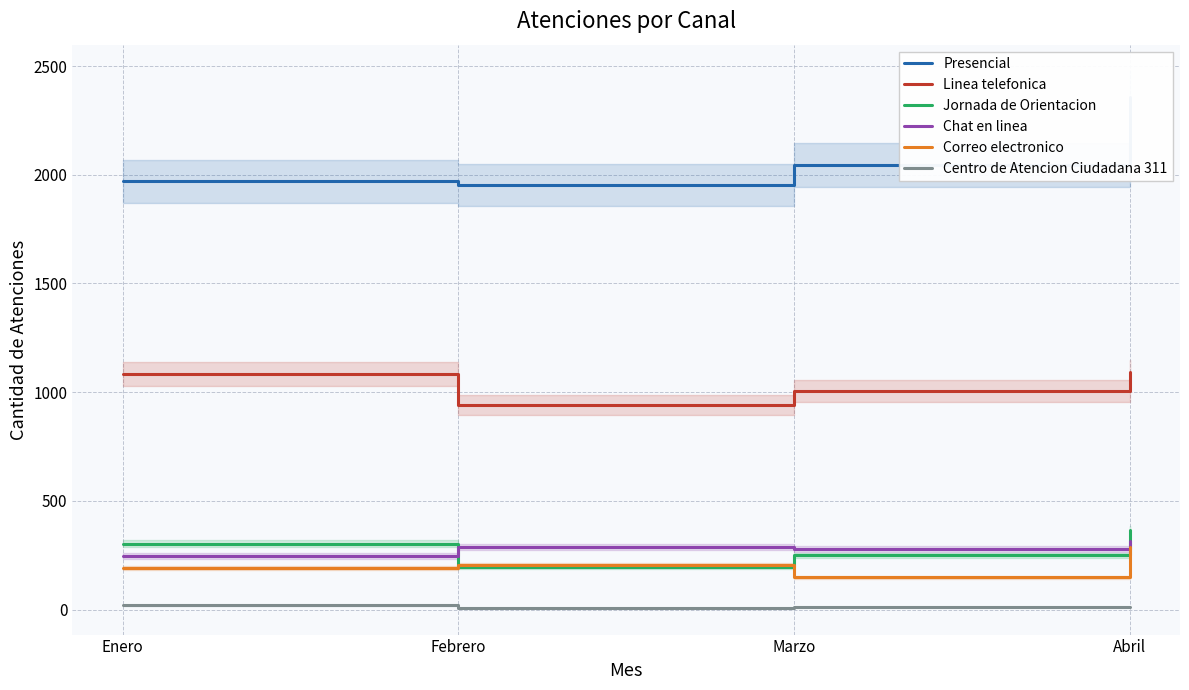

What is the approximate value of Chat en linea at Marzo?

277